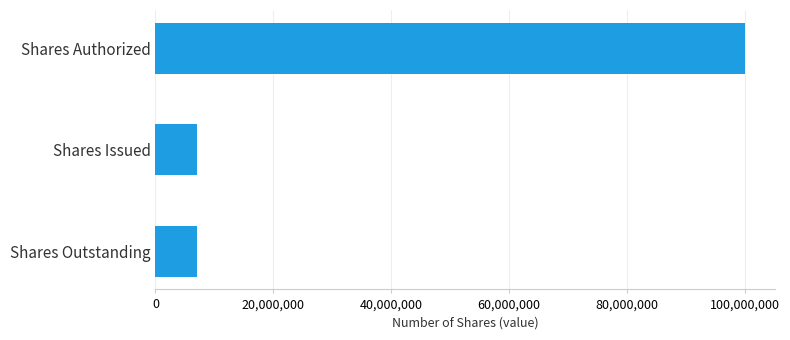

What is the maximum value shown in the chart?

100000000